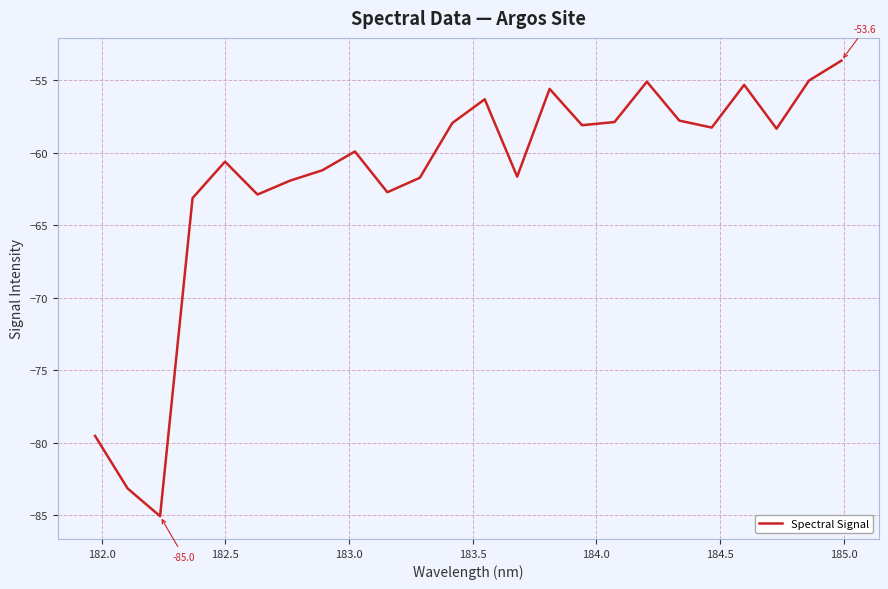

What is the greatest value displayed?

-53.6